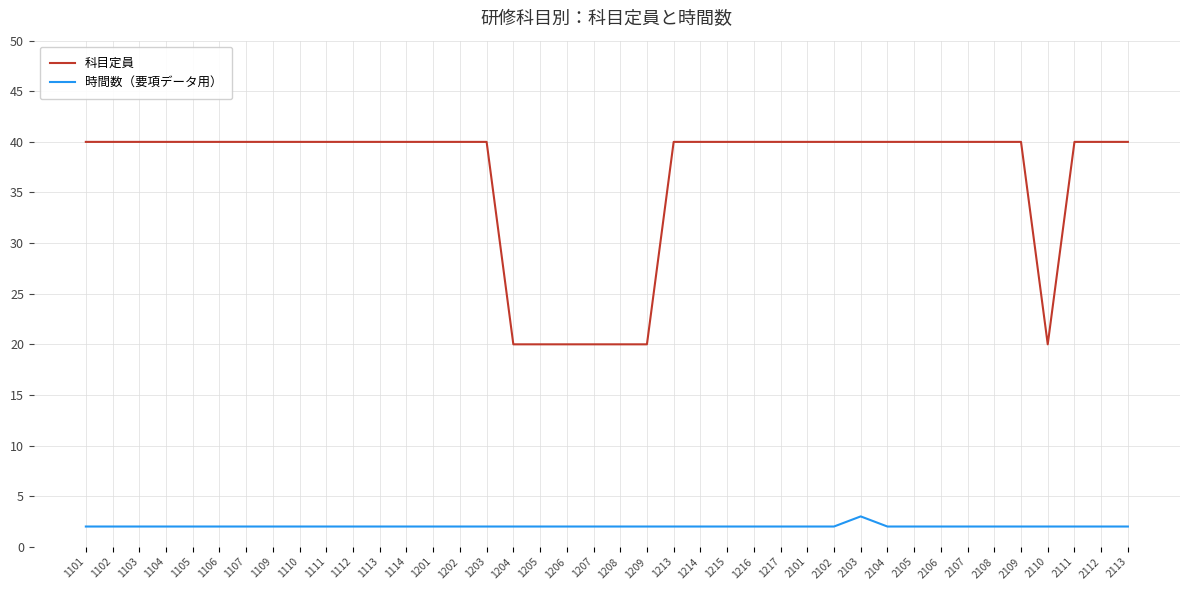

Which series has the widest spread of values?

科目定員